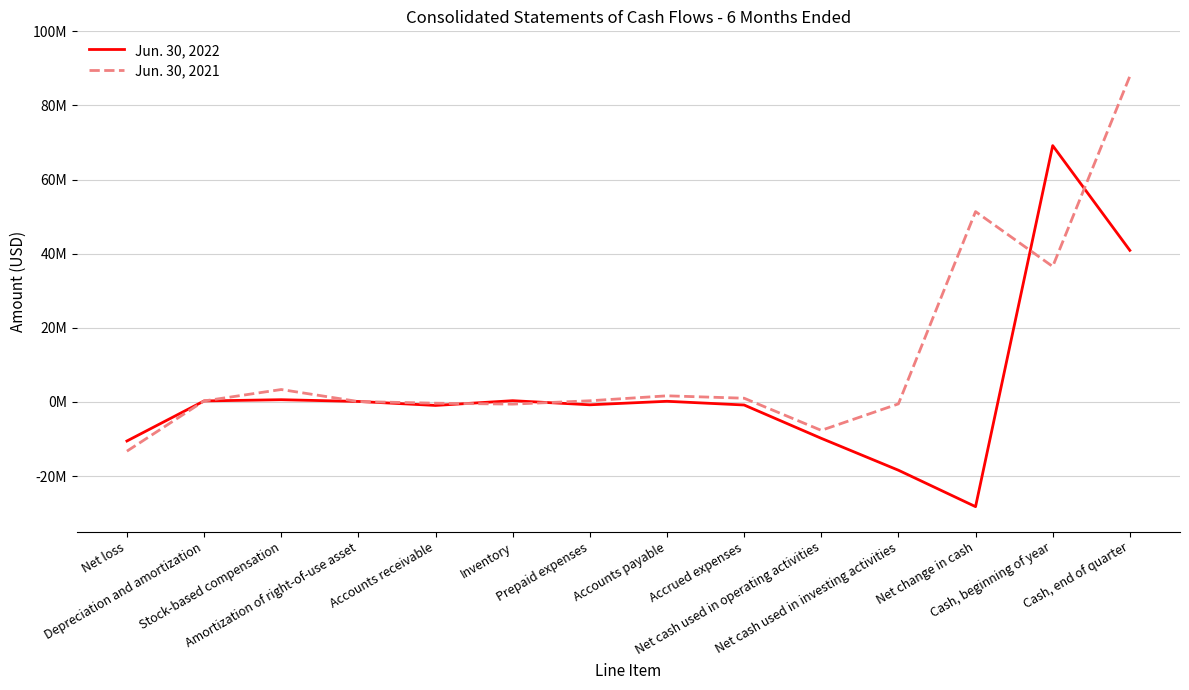

What is the approximate value of Jun. 30, 2022 at Prepaid expenses?

-785762